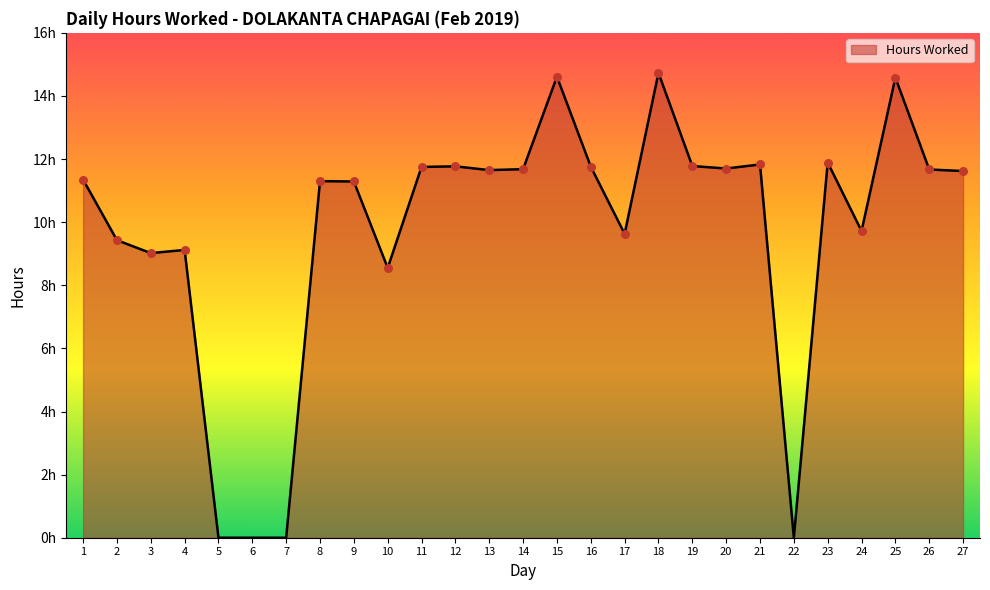

What is the change in value from 19 to 22?

-11.8